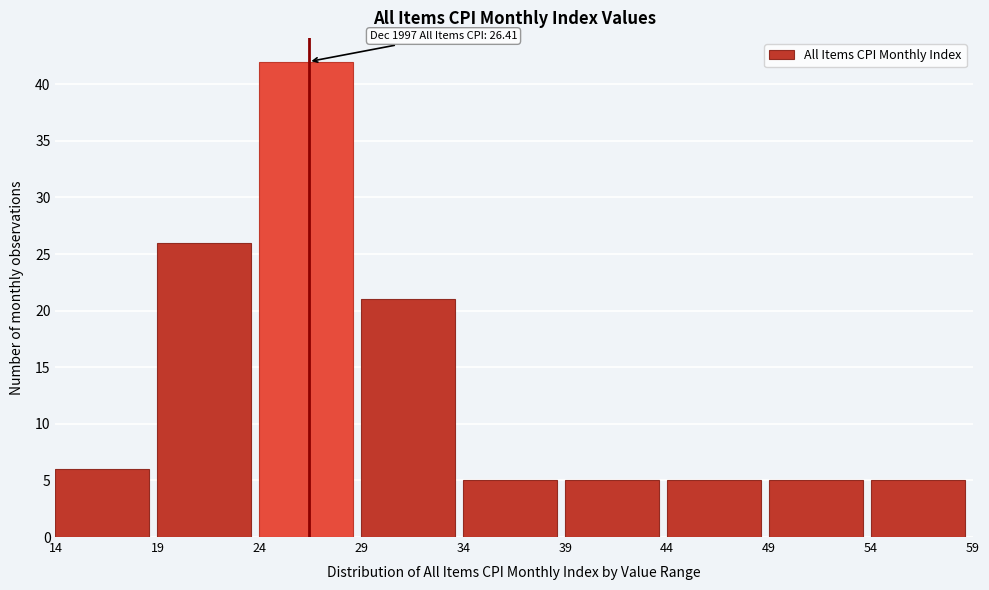

Which range on the x-axis has the tallest bar?

24 to 29